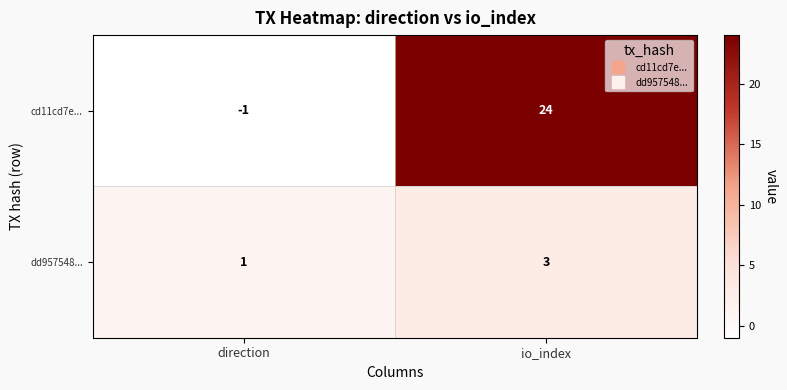

What is the difference between the cd11cd7e... values at direction and io_index?

25